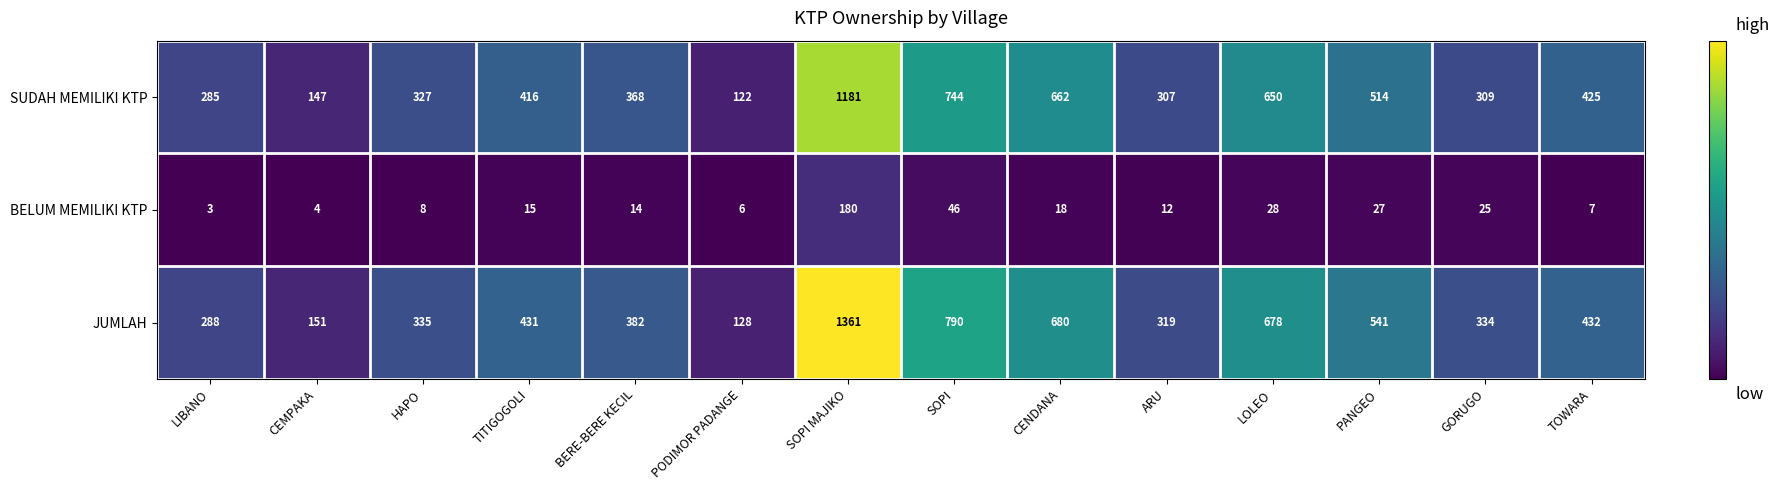

Rank the series by their maximum value, from lowest to highest.

BELUM MEMILIKI KTP, SUDAH MEMILIKI KTP, JUMLAH